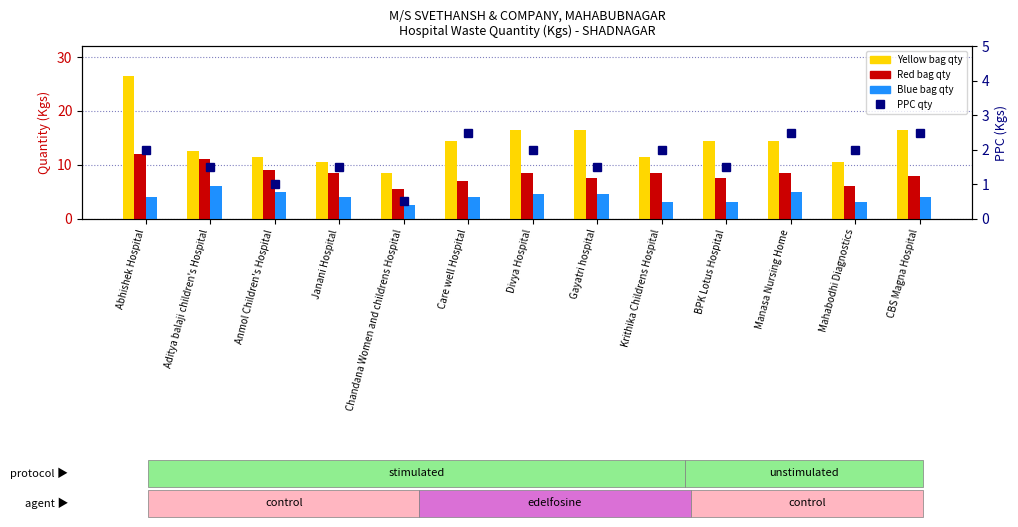

What is the sum of all Red values?

107.5